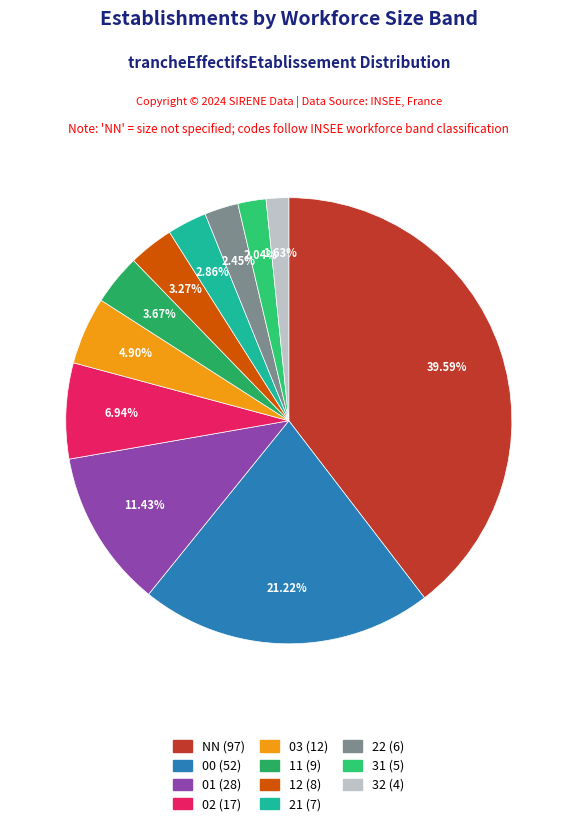

What portion of the pie excludes 12?

96.7%